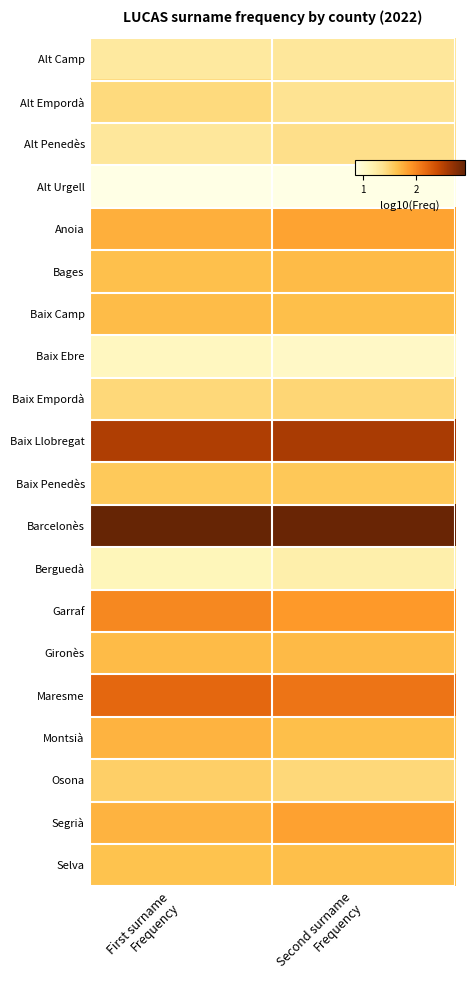

At which category is the sum across all series the highest?

Second surname
Frequency